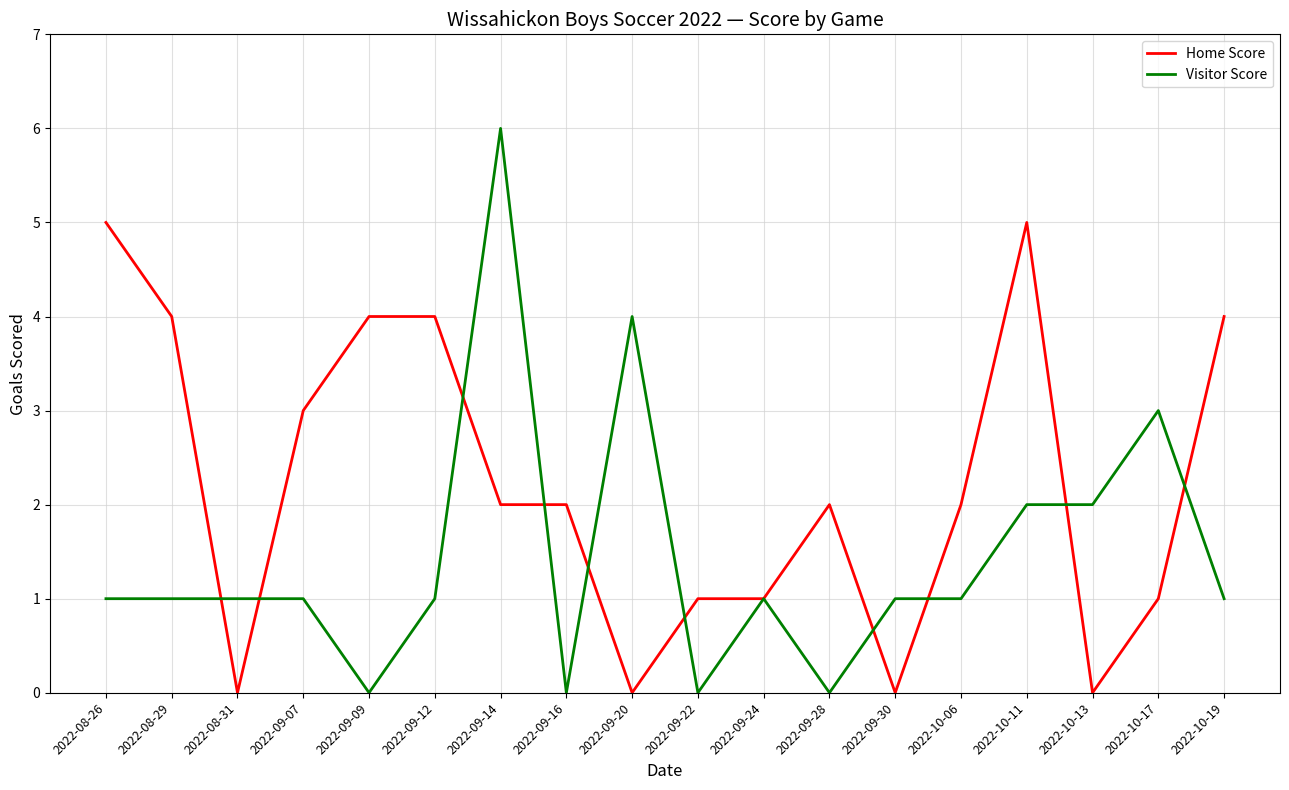

At which label does Visitor Score reach its peak?

2022-09-14